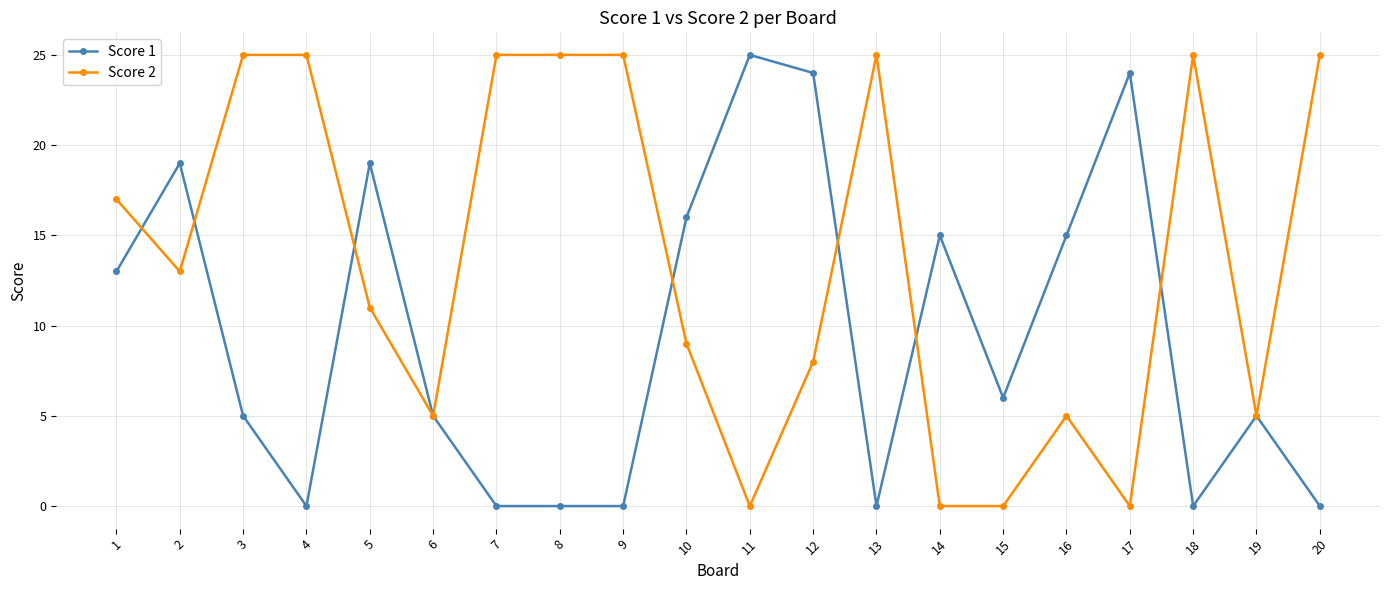

Is this an area chart (filled region under the line)?

No